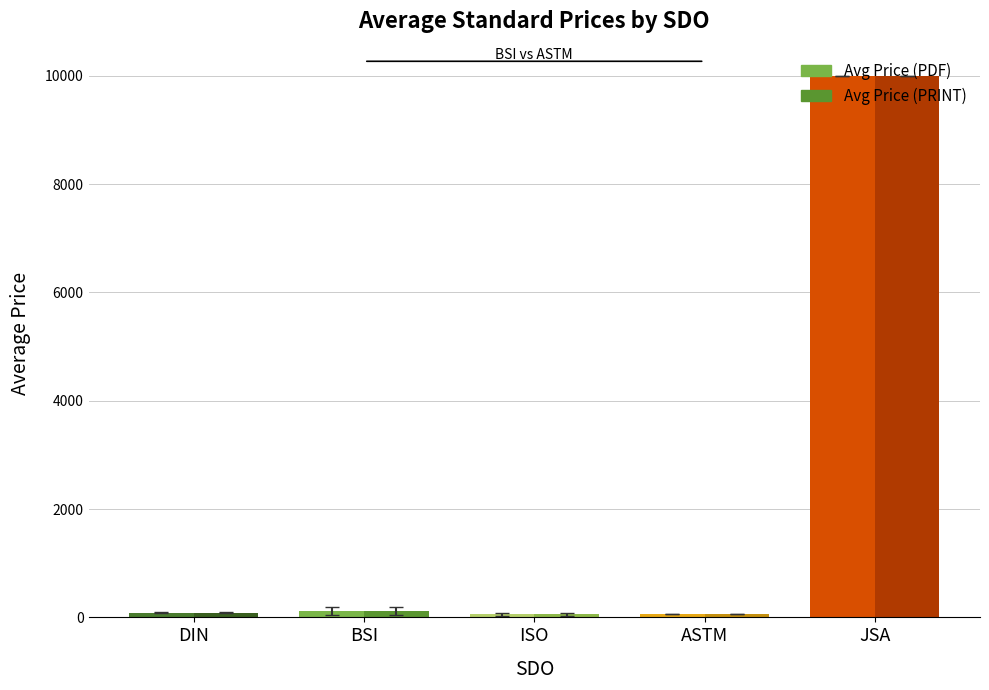

What is the value of the Avg Price (PDF) bar at the 3rd from the left?

53.7